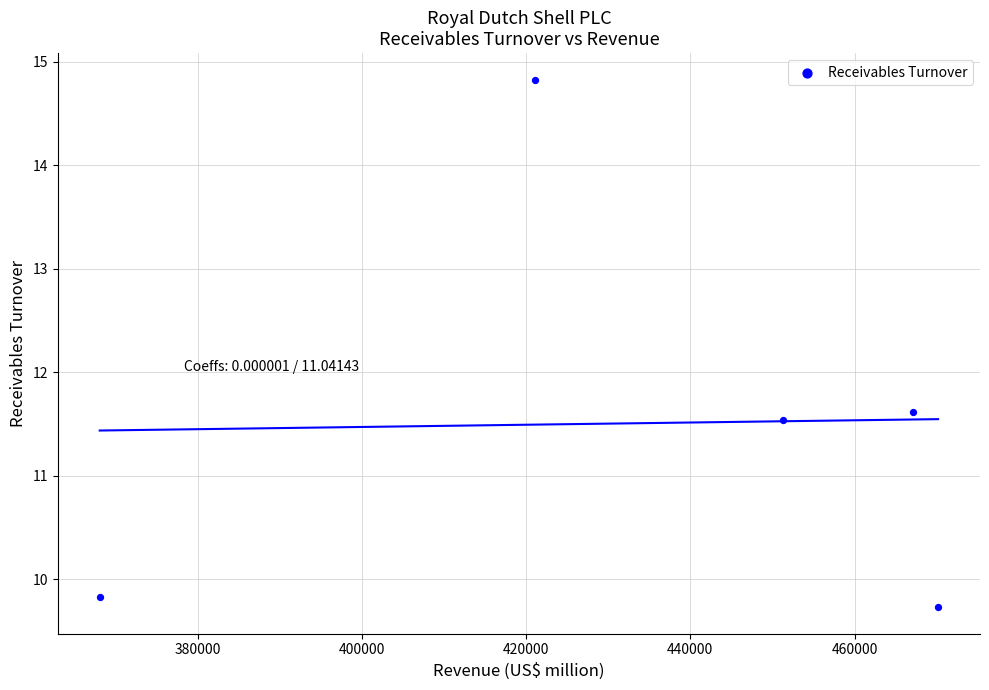

What Y value in the scatter plot is closest to 12?

11.6